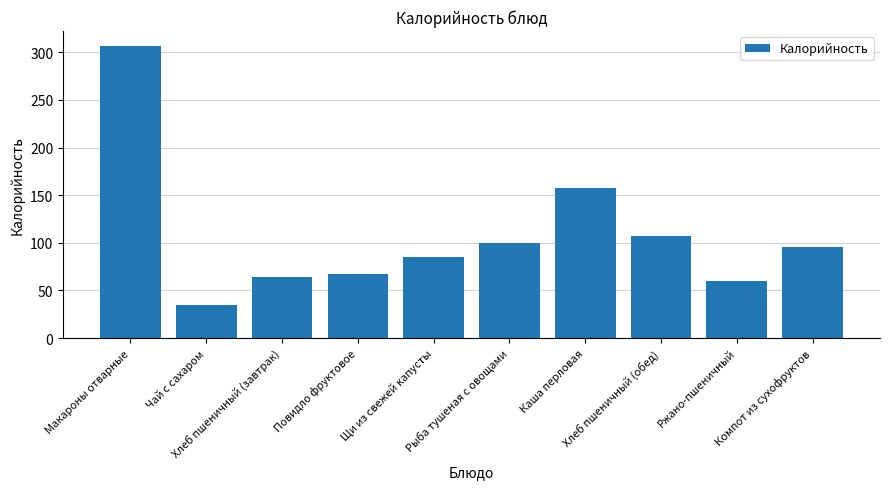

Reading left to right, list all the values displayed in this chart.

Макароны отварные=307.0	Чай с сахаром=35.0	Хлеб пшеничный (завтрак)=64.0	Повидло фруктовое=67.0	Щи из свежей капусты=84.8	Рыба тушеная с овощами=100.0	Каша перловая=157.8	Хлеб пшеничный (обед)=107.0	Ржано-пшеничный=60.0	Компот из сухофруктов=96.0